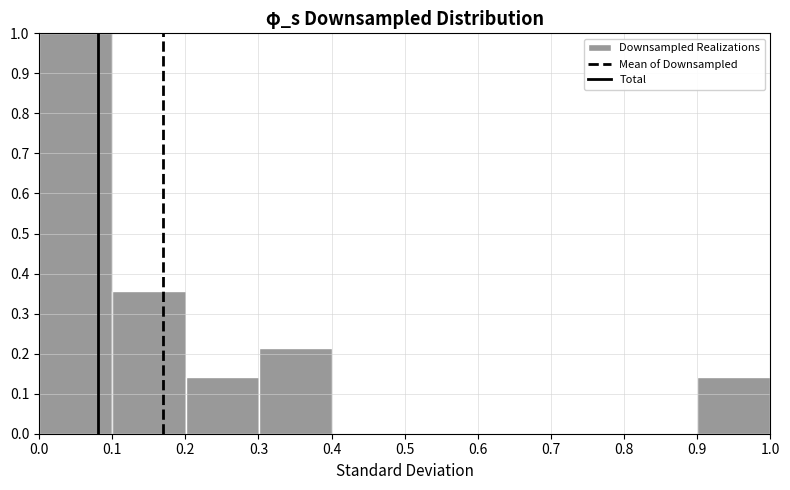

Reading left to right, list every bar in this chart as the range it spans on the x-axis followed by its height. Neither the bar edges nor the heights are printed on the chart, so give them approximately, as read against the axes.

0.0 to 0.1: 1.00
0.1 to 0.2: 0.36
0.2 to 0.3: 0.14
0.3 to 0.4: 0.21
0.4 to 0.5: 0
0.5 to 0.6: 0
0.6 to 0.7: 0
0.7 to 0.8: 0
0.8 to 0.9: 0
0.9 to 1.0: 0.14